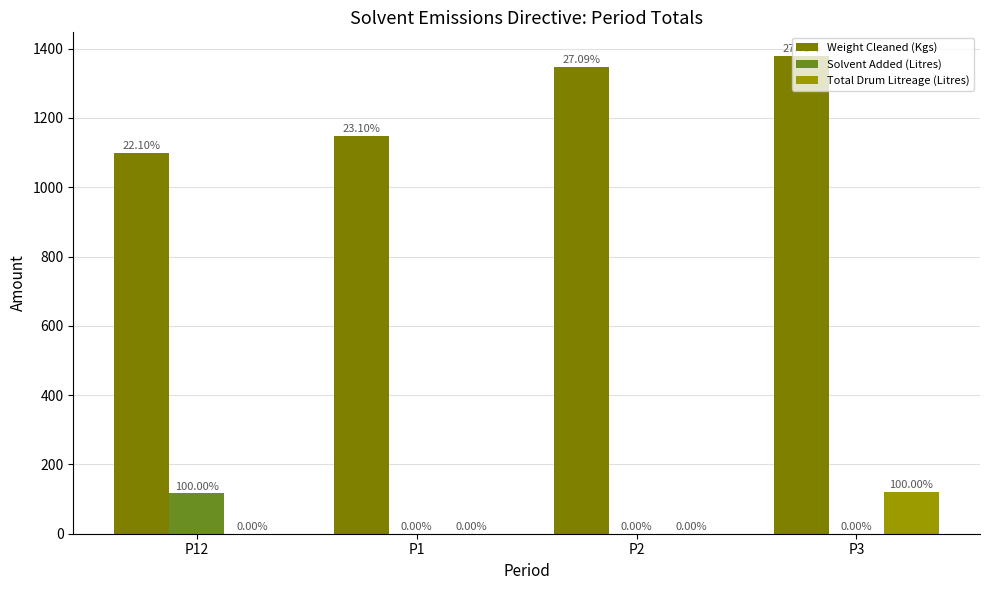

Rank the series at P3 from highest to lowest value.

Weight Cleaned (Kgs), Total Drum Litreage (Litres), Solvent Added (Litres)